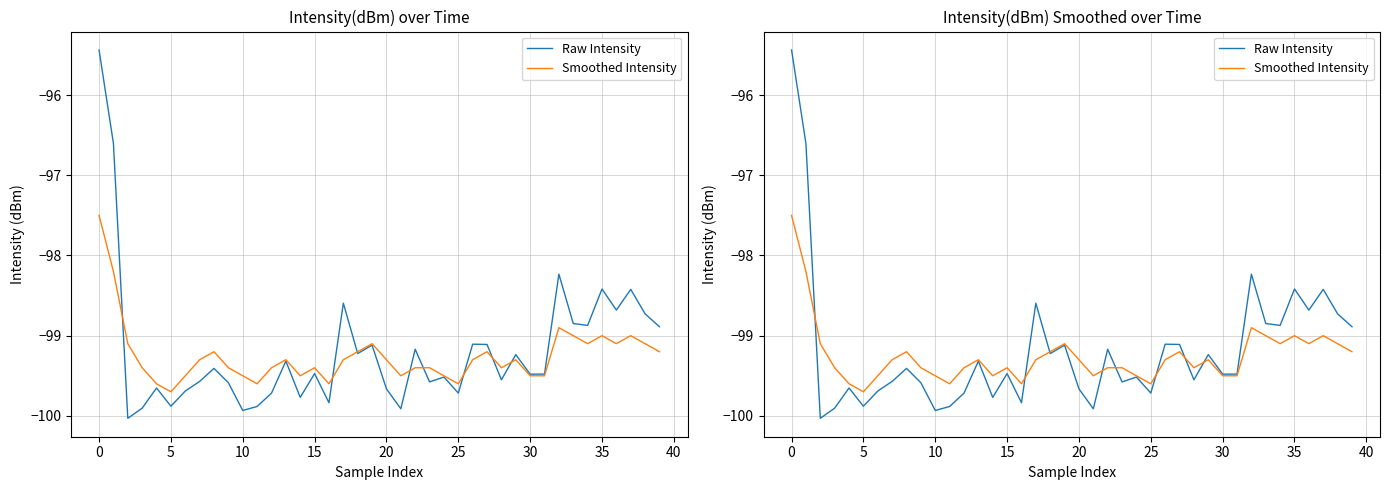

Reading left to right, transcribe all the data shown in this chart.

Raw Intensity: -95.4	-96.6	-100.0	-99.9	-99.7	-99.9	-99.7	-99.6	-99.4	-99.6	-99.9	-99.9	-99.7	-99.3	-99.8	-99.5	-99.8	-98.6	-99.2	-99.1	-99.7	-99.9	-99.2	-99.6	-99.5	-99.7	-99.1	-99.1	-99.6	-99.2	-99.5	-99.5	-98.2	-98.8	-98.9	-98.4	-98.7	-98.4	-98.7	-98.9
Smoothed Intensity: -97.5	-98.2	-99.1	-99.4	-99.6	-99.7	-99.5	-99.3	-99.2	-99.4	-99.5	-99.6	-99.4	-99.3	-99.5	-99.4	-99.6	-99.3	-99.2	-99.1	-99.3	-99.5	-99.4	-99.4	-99.5	-99.6	-99.3	-99.2	-99.4	-99.3	-99.5	-99.5	-98.9	-99.0	-99.1	-99.0	-99.1	-99.0	-99.1	-99.2